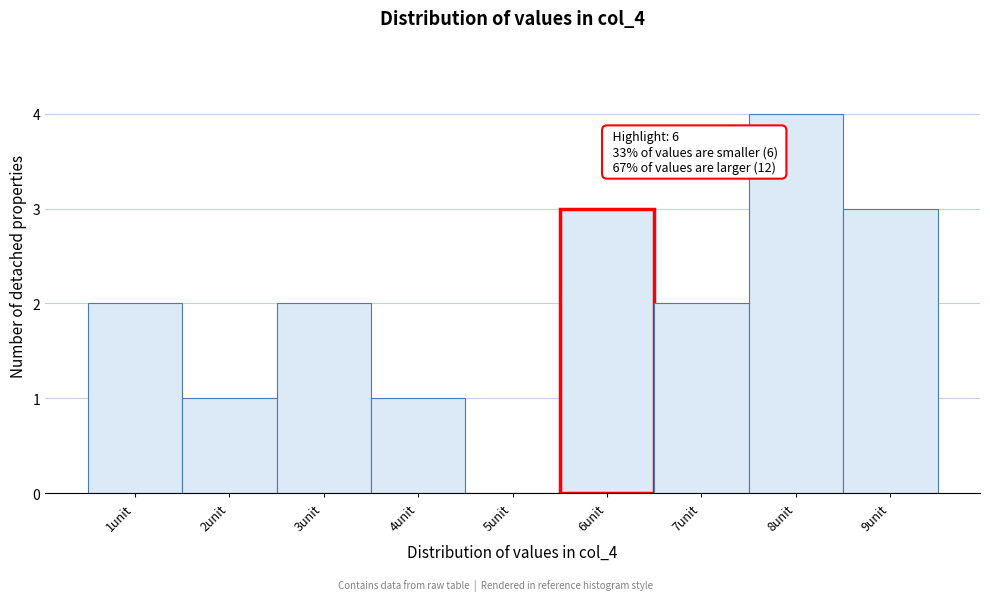

Reading left to right, transcribe all the data shown in this chart.

1unit=2	2unit=1	3unit=2	4unit=1	5unit=0	6unit=3	7unit=2	8unit=4	9unit=3